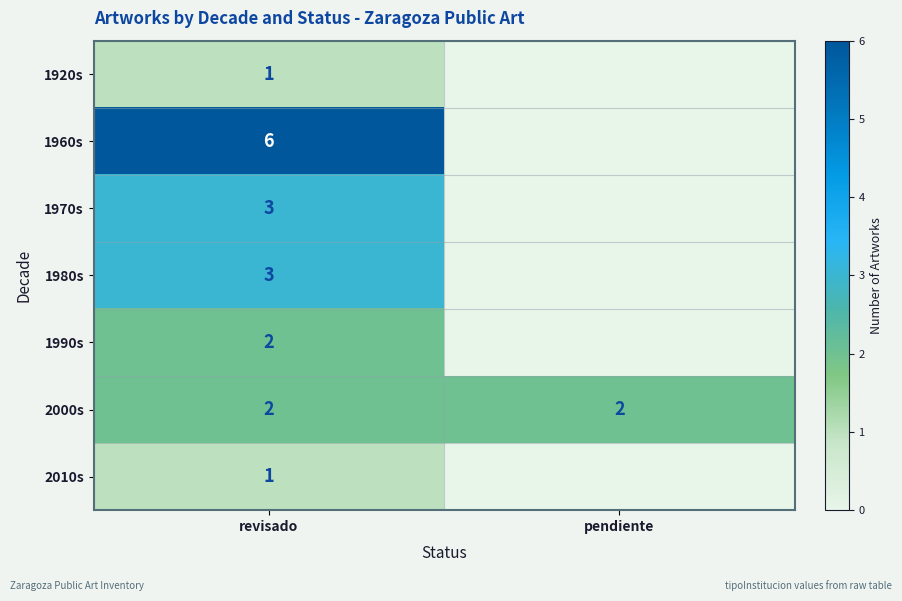

The 2000s series shows 2 at pendiente. True or false?

True